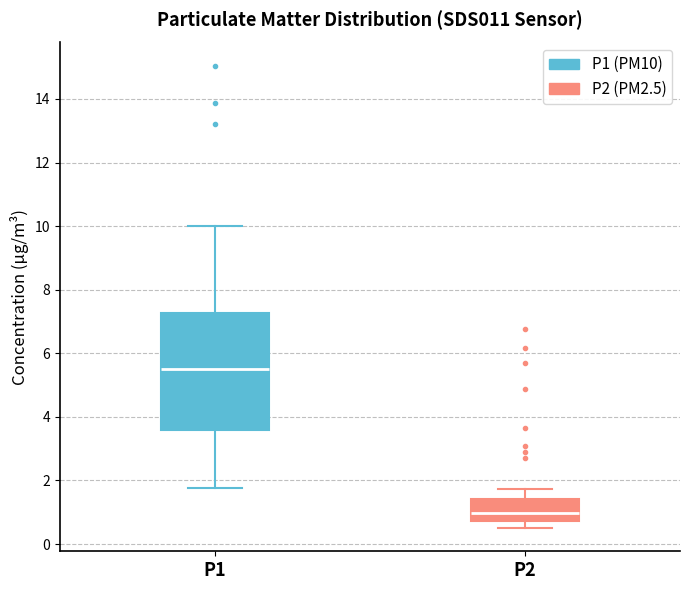

Reading left to right, read every box against the y-axis: the position of its median line, the range the box covers, and the ends of its whiskers. The values are not printed on the chart, so give them approximately, as read against the axis.

P1: median 5.6, box 3.6 to 7.2, whiskers 1.8 to 10.0
P2: median 1.0, box 0.8 to 1.4, whiskers 0.6 to 1.8